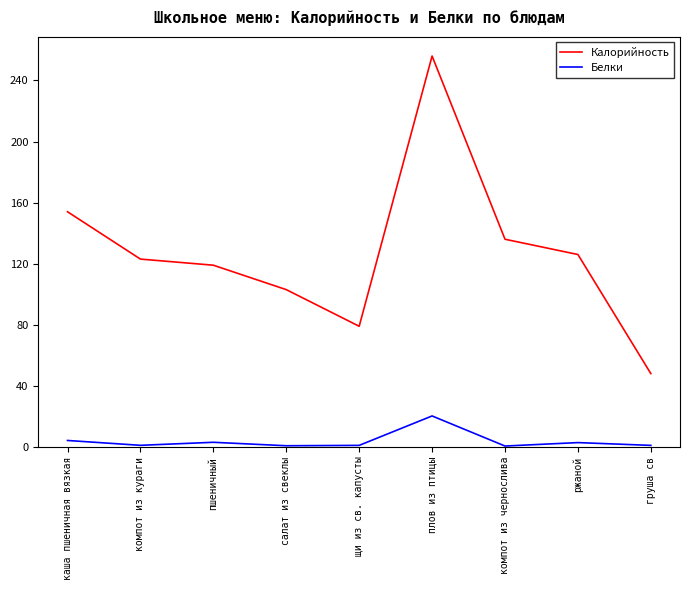

True or false: Белки and Калорийность intersect in this chart.

False